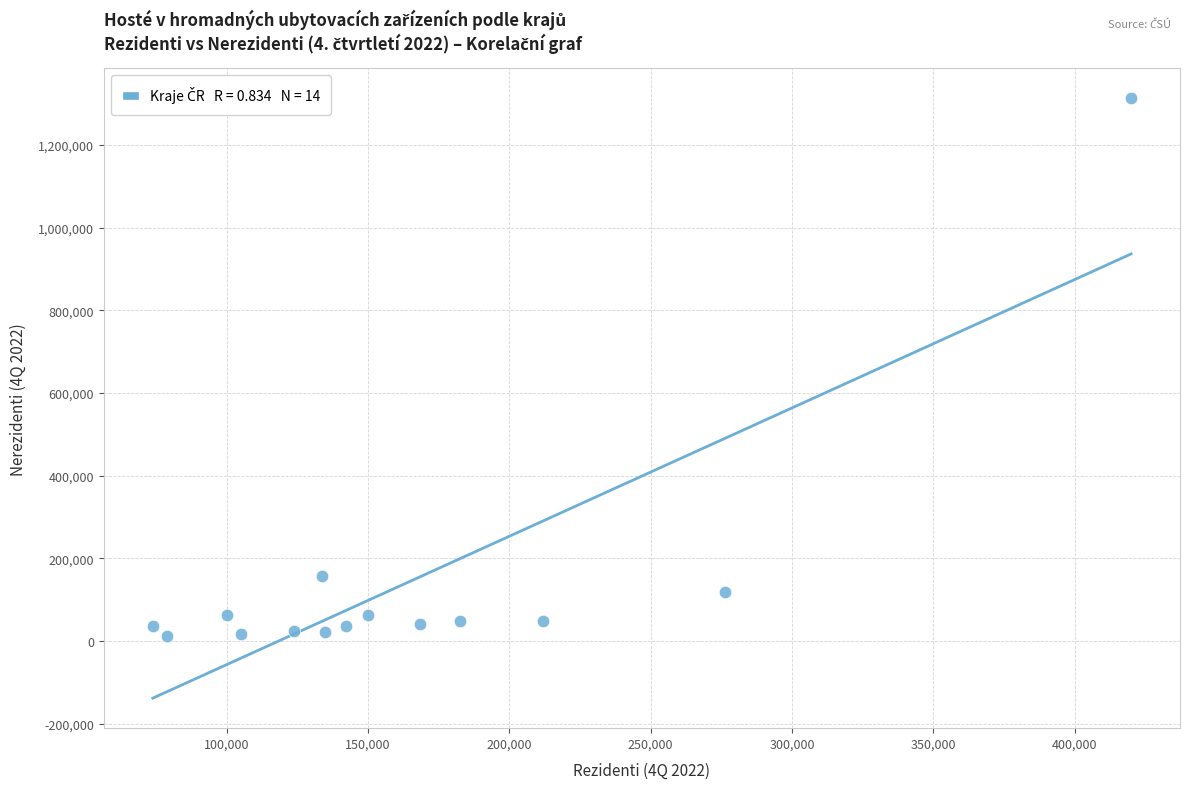

What Y value in the scatter plot is closest to 662283?

157118